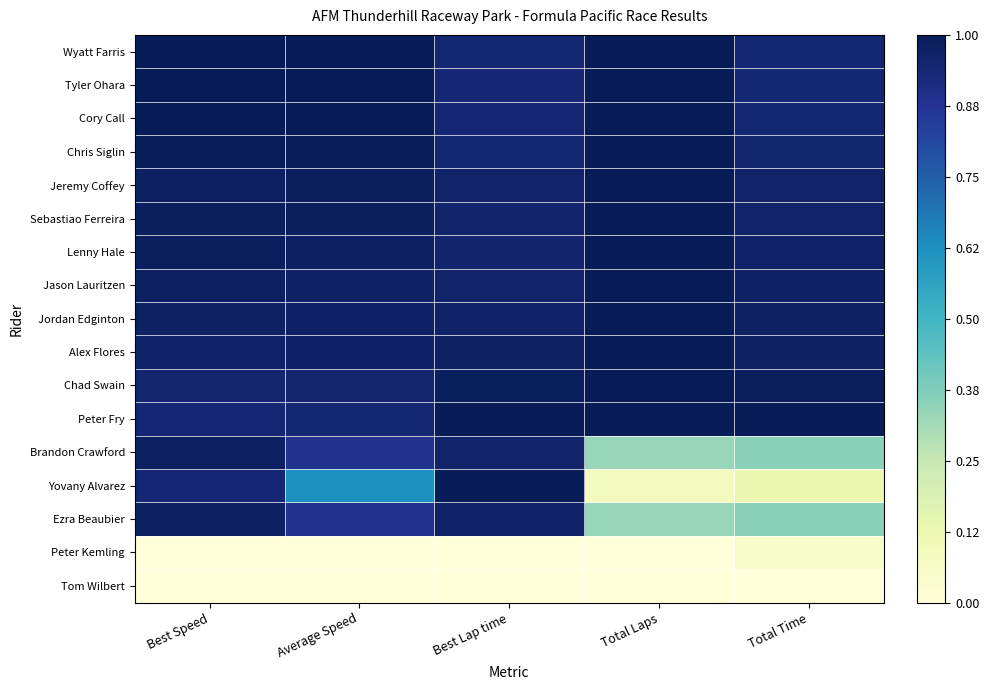

Reading left to right, list all the values displayed in this chart.

Wyatt Farris: Best Speed=1.0	Average Speed=1.0	Best Lap time=0.9	Total Laps=1.0	Total Time=0.9
Tyler Ohara: Best Speed=1.0	Average Speed=1.0	Best Lap time=0.9	Total Laps=1.0	Total Time=0.9
Cory Call: Best Speed=1.0	Average Speed=1.0	Best Lap time=0.9	Total Laps=1.0	Total Time=0.9
Chris Siglin: Best Speed=1.0	Average Speed=1.0	Best Lap time=0.9	Total Laps=1.0	Total Time=0.9
Jeremy Coffey: Best Speed=1.0	Average Speed=1.0	Best Lap time=1.0	Total Laps=1.0	Total Time=1.0
Sebastiao Ferreira: Best Speed=1.0	Average Speed=1.0	Best Lap time=1.0	Total Laps=1.0	Total Time=1.0
Lenny Hale: Best Speed=1.0	Average Speed=1.0	Best Lap time=1.0	Total Laps=1.0	Total Time=1.0
Jason Lauritzen: Best Speed=1.0	Average Speed=1.0	Best Lap time=1.0	Total Laps=1.0	Total Time=1.0
Jordan Edginton: Best Speed=1.0	Average Speed=1.0	Best Lap time=1.0	Total Laps=1.0	Total Time=1.0
Alex Flores: Best Speed=1.0	Average Speed=1.0	Best Lap time=1.0	Total Laps=1.0	Total Time=1.0
Chad Swain: Best Speed=1.0	Average Speed=1.0	Best Lap time=1.0	Total Laps=1.0	Total Time=1.0
Peter Fry: Best Speed=0.9	Average Speed=0.9	Best Lap time=1.0	Total Laps=1.0	Total Time=1.0
Brandon Crawford: Best Speed=1.0	Average Speed=0.9	Best Lap time=1.0	Total Laps=0.3	Total Time=0.4
Yovany Alvarez: Best Speed=0.9	Average Speed=0.6	Best Lap time=1.0	Total Laps=0.1	Total Time=0.1
Ezra Beaubier: Best Speed=1.0	Average Speed=0.9	Best Lap time=1.0	Total Laps=0.3	Total Time=0.4
Peter Kemling: Best Speed=0.0	Average Speed=0.0	Best Lap time=0.0	Total Laps=0.0	Total Time=0.0
Tom Wilbert: Best Speed=0.0	Average Speed=0.0	Best Lap time=0.0	Total Laps=0.0	Total Time=0.0